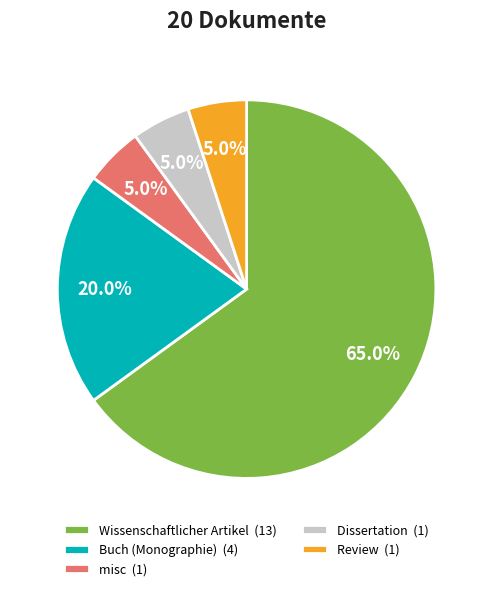

Is there any slice that represents more than half of the pie?

Yes